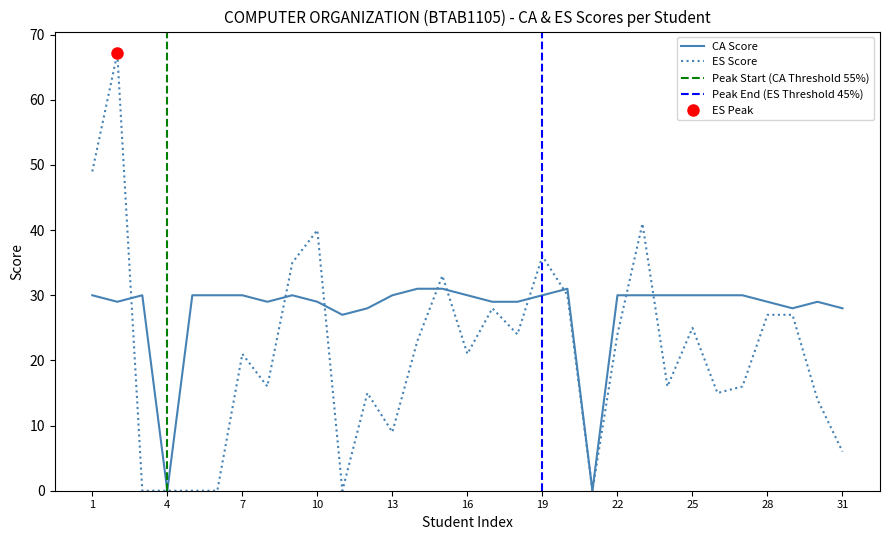

Where is the first local maximum for ES Score?

2